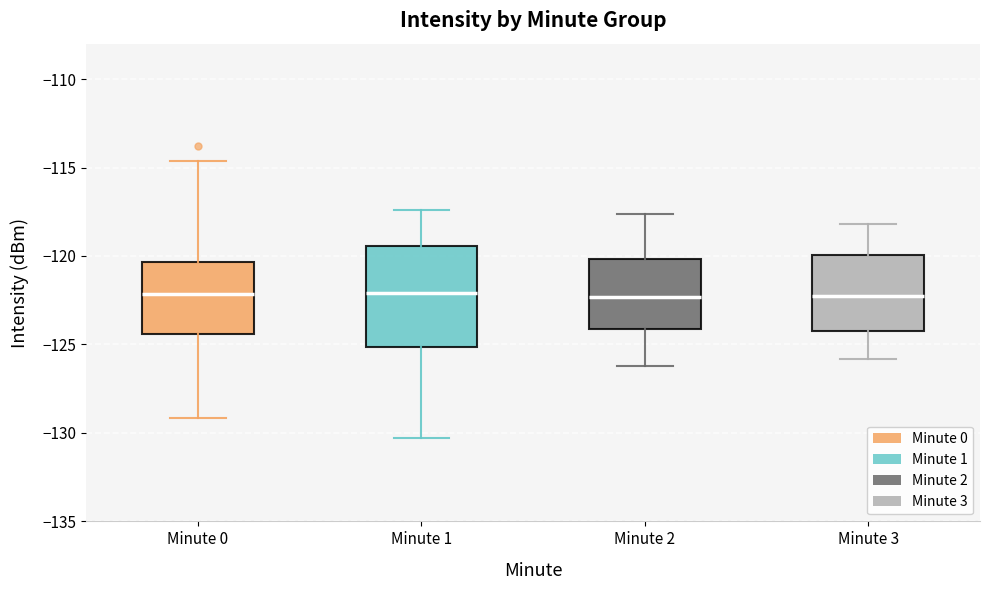

Where does the median line of the box for Minute 2 sit on the y-axis? The values are not printed on the chart, so give them approximately, as read against the axis.

-122.5